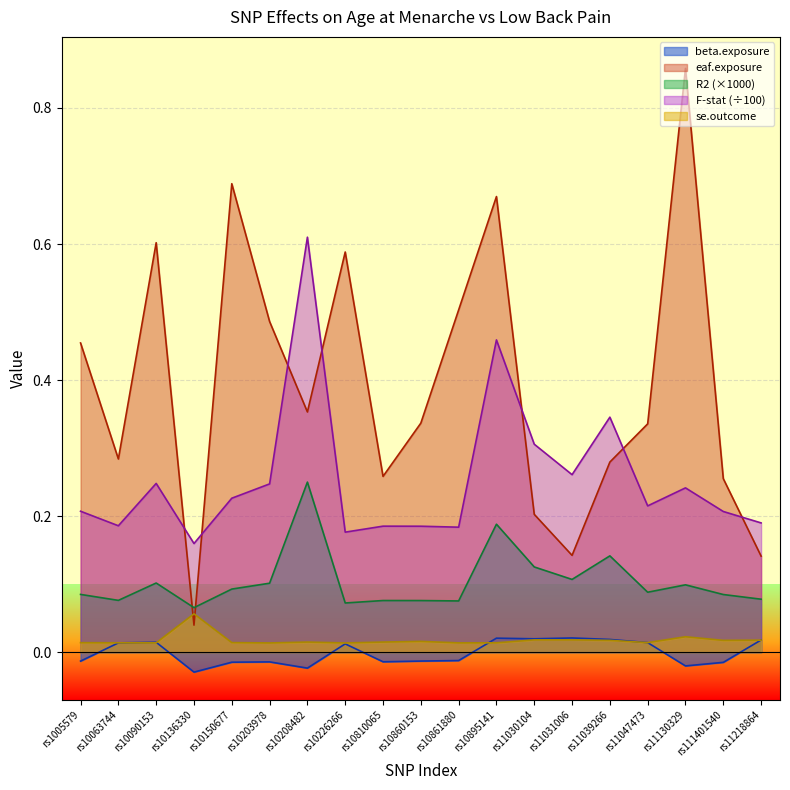

After their last crossing, which series has the higher values: se.outcome or eaf.exposure?

eaf.exposure